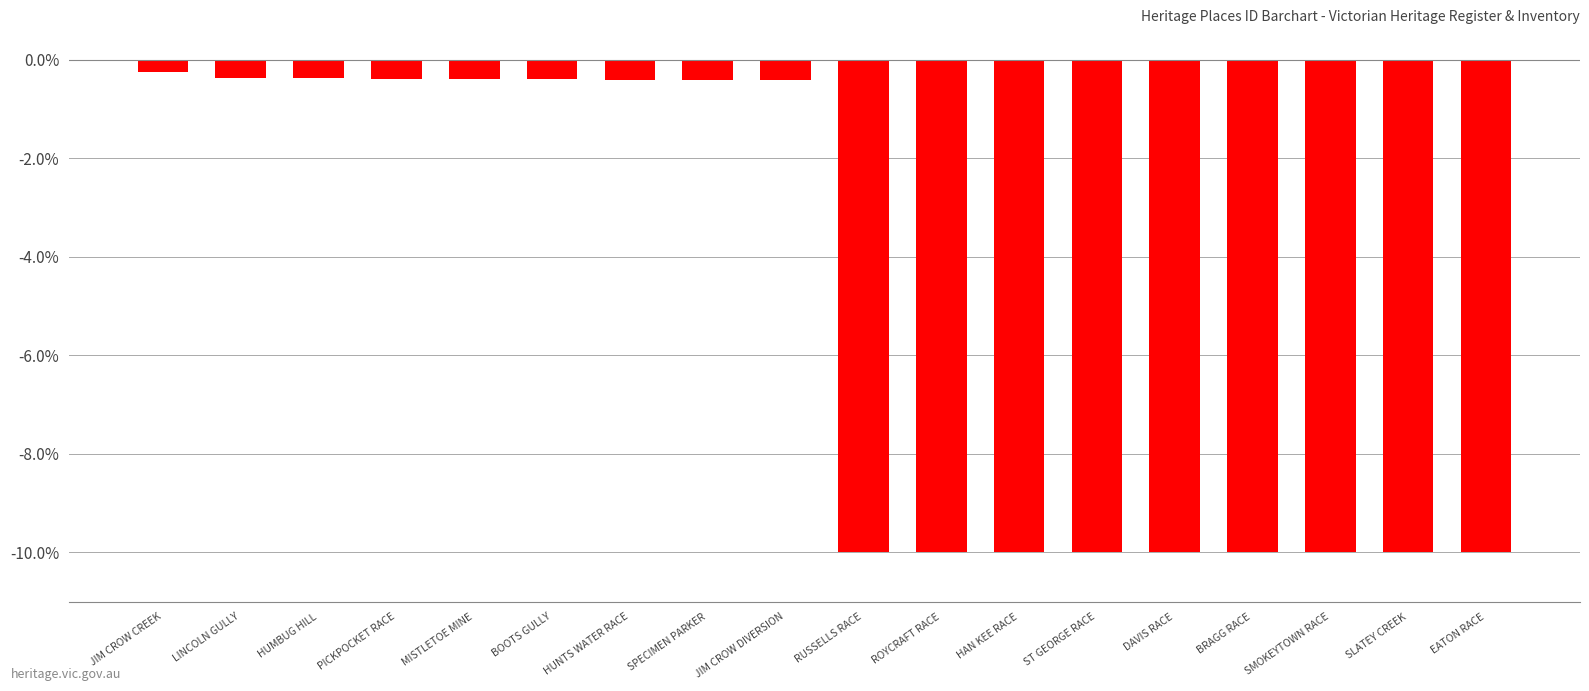

At which category does the chart reach its peak across all series?

JIM CROW CREEK